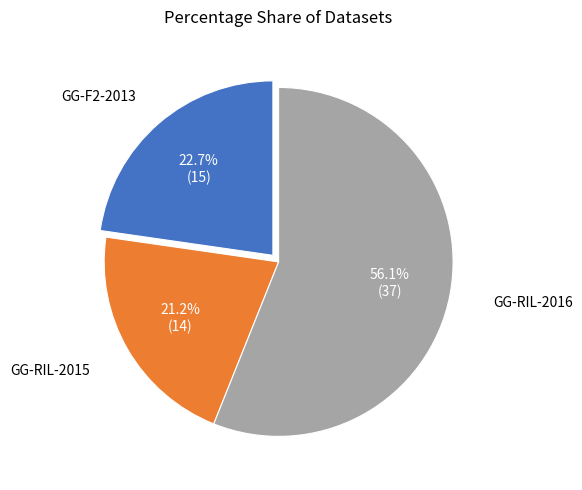

True or false: GG-RIL-2015 accounts for 72% of the total.

False